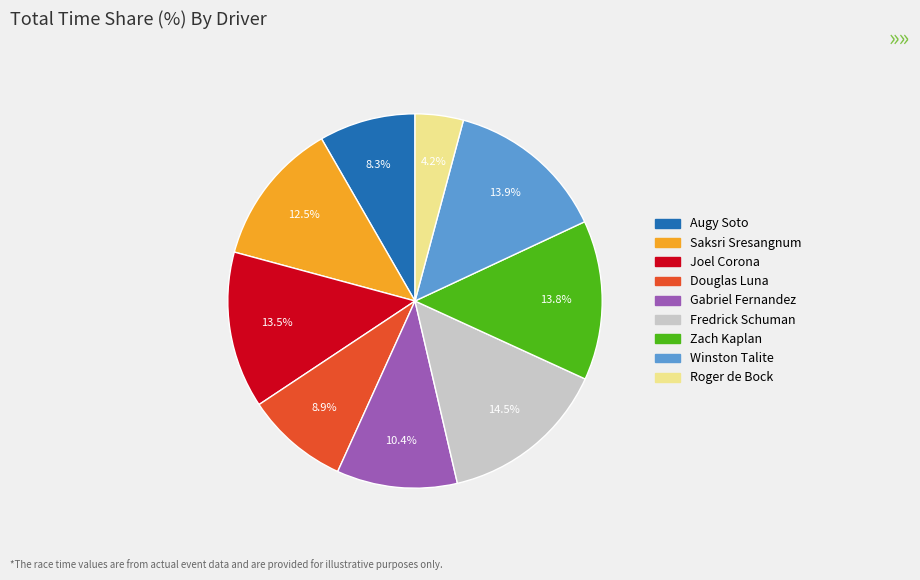

How much of the chart is everything except Gabriel Fernandez?

89.6%